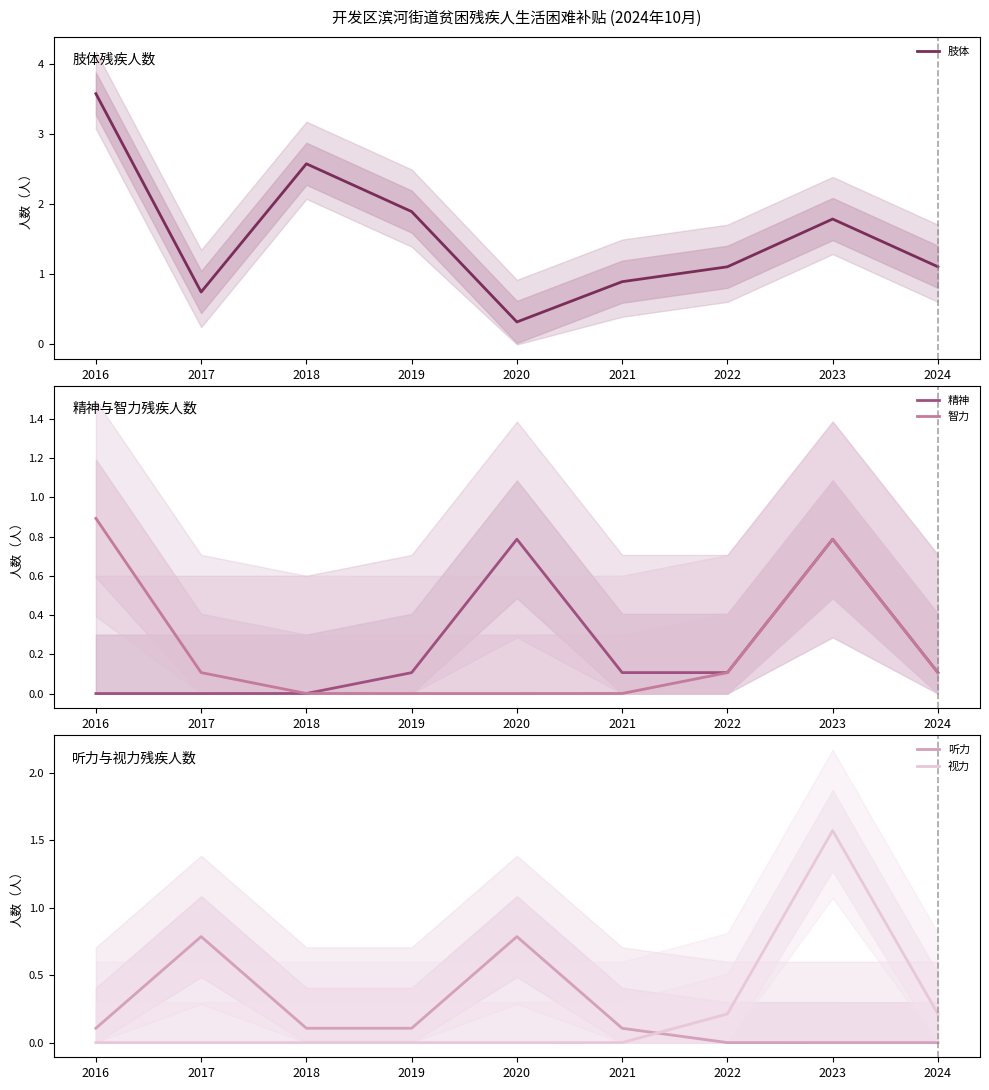

At 2022, list the series in order from smallest to largest.

听力, 智力, 精神, 视力, 肢体